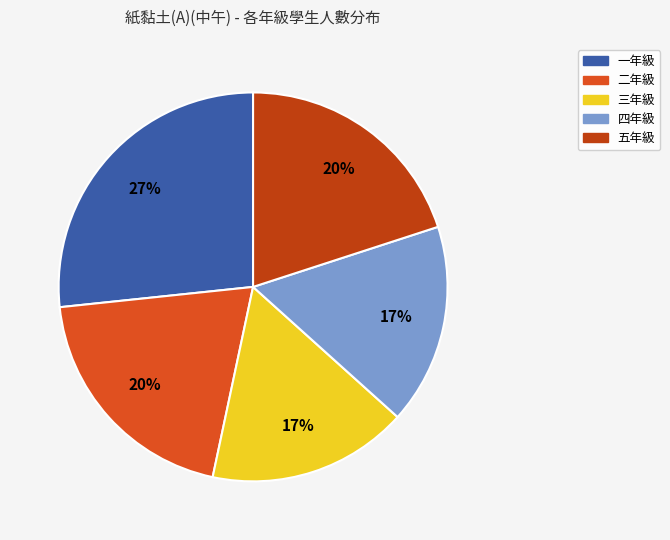

Combined, do 五年級 and 四年級 account for over 50%?

No